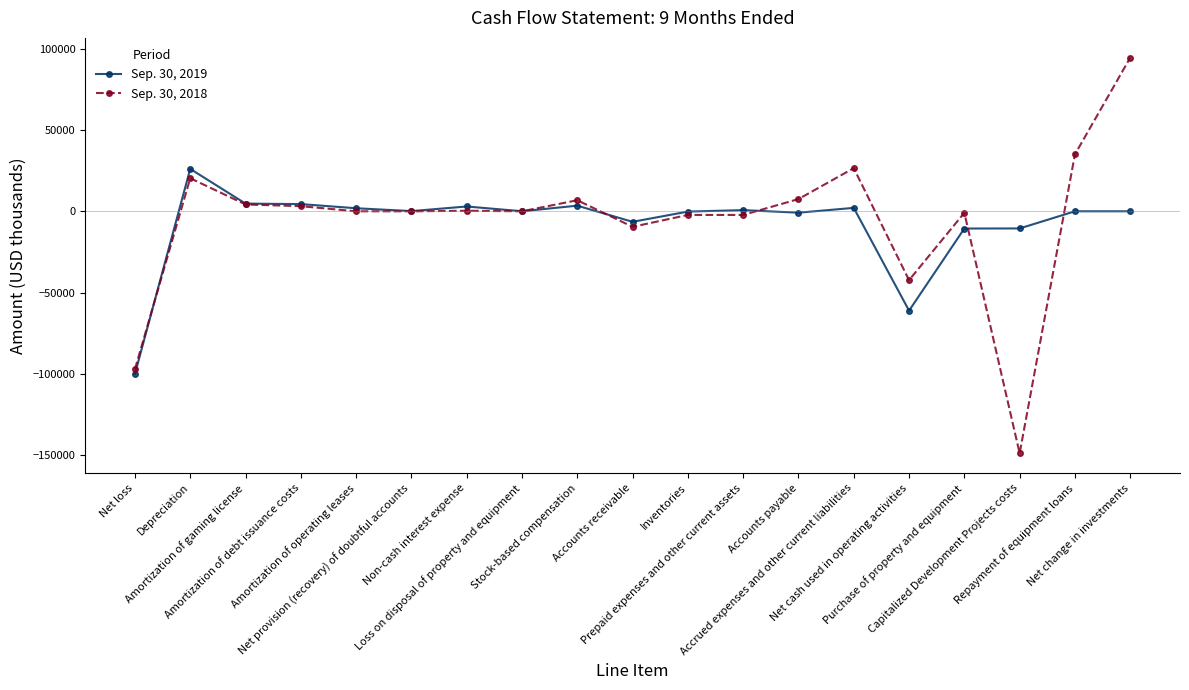

Which category has the highest value across all series?

Net change in investments